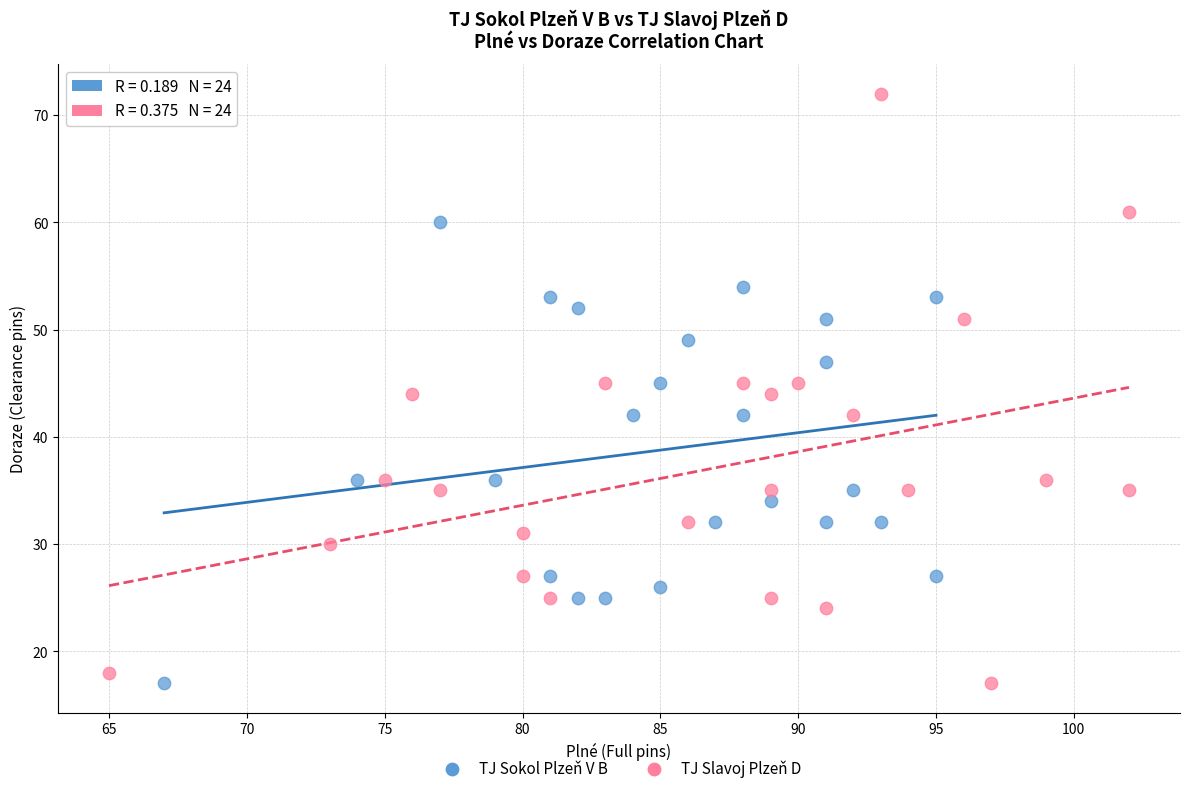

Which series has the widest spread of Y values?

TJ Slavoj Plzeň D